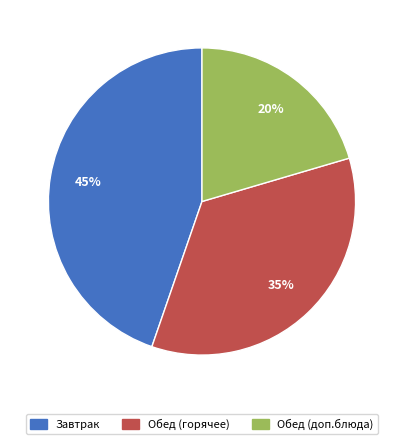

Is there any slice that represents more than half of the pie?

No